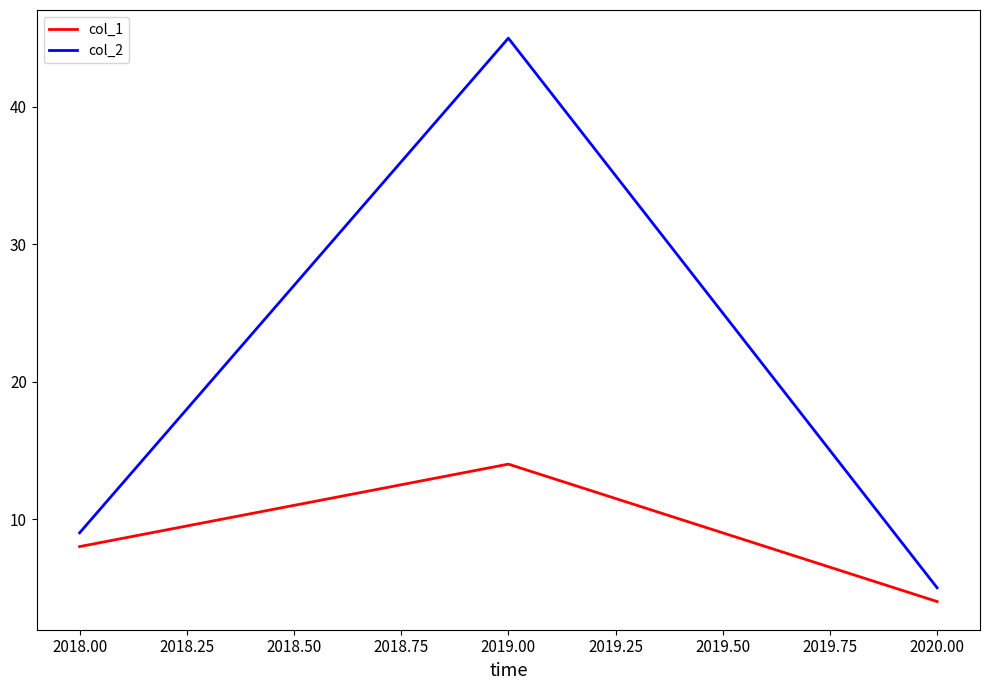

What is the difference between the maximum and minimum values in the col_2 series?

40